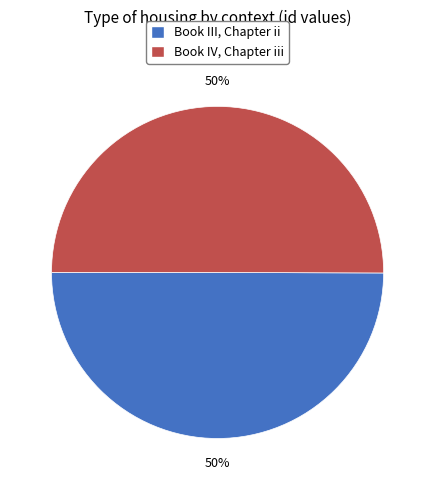

How many slices are in this pie chart?

2